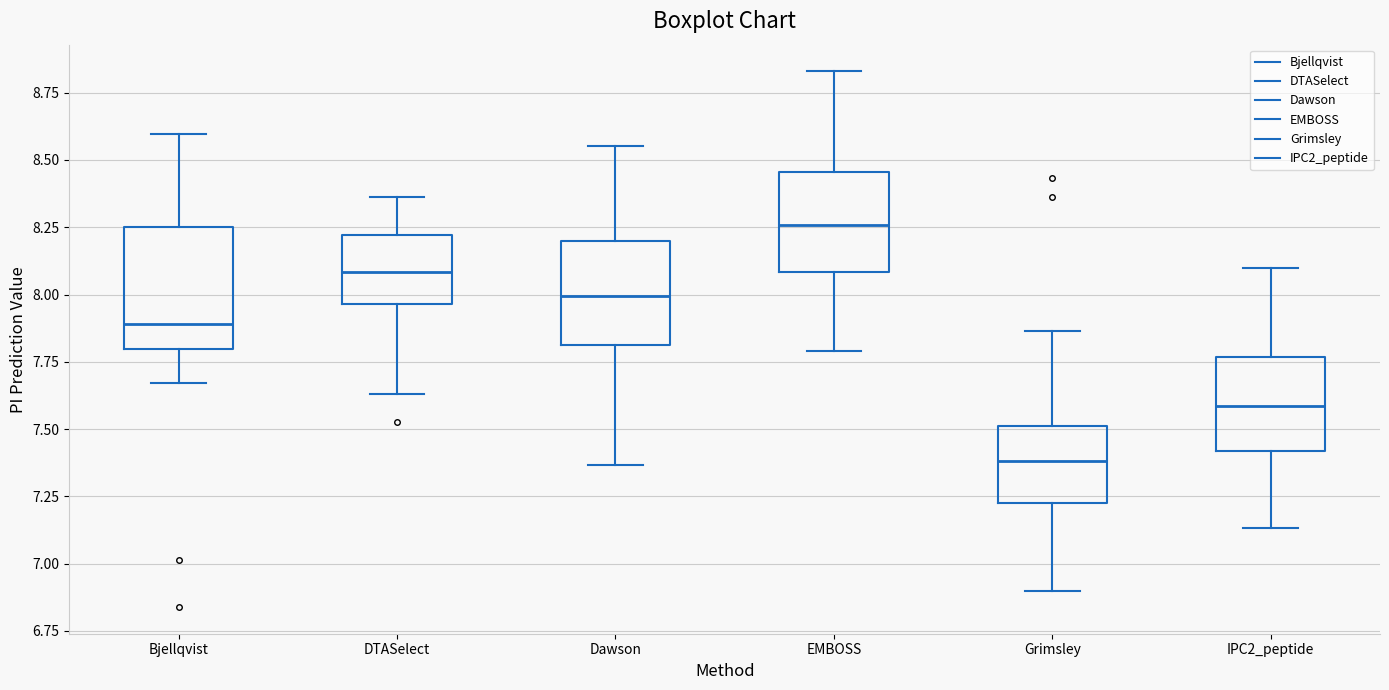

Reading left to right, transcribe this box plot: for each box, give where its median line is, the range the box spans, and where its two whiskers end, as read against the y-axis. The values are not printed on the chart, so give them approximately, as read against the axis.

Bjellqvist: median 7.90, box 7.80 to 8.25, whiskers 7.65 to 8.60
DTASelect: median 8.10, box 7.95 to 8.20, whiskers 7.65 to 8.35
Dawson: median 8.00, box 7.80 to 8.20, whiskers 7.35 to 8.55
EMBOSS: median 8.25, box 8.10 to 8.45, whiskers 7.80 to 8.85
Grimsley: median 7.40, box 7.25 to 7.50, whiskers 6.90 to 7.85
IPC2_peptide: median 7.60, box 7.40 to 7.75, whiskers 7.15 to 8.10